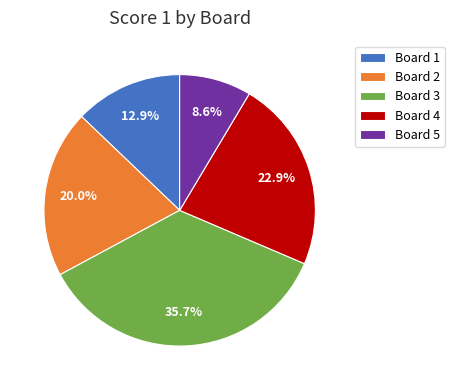

Which slice is the smallest?

Board 5